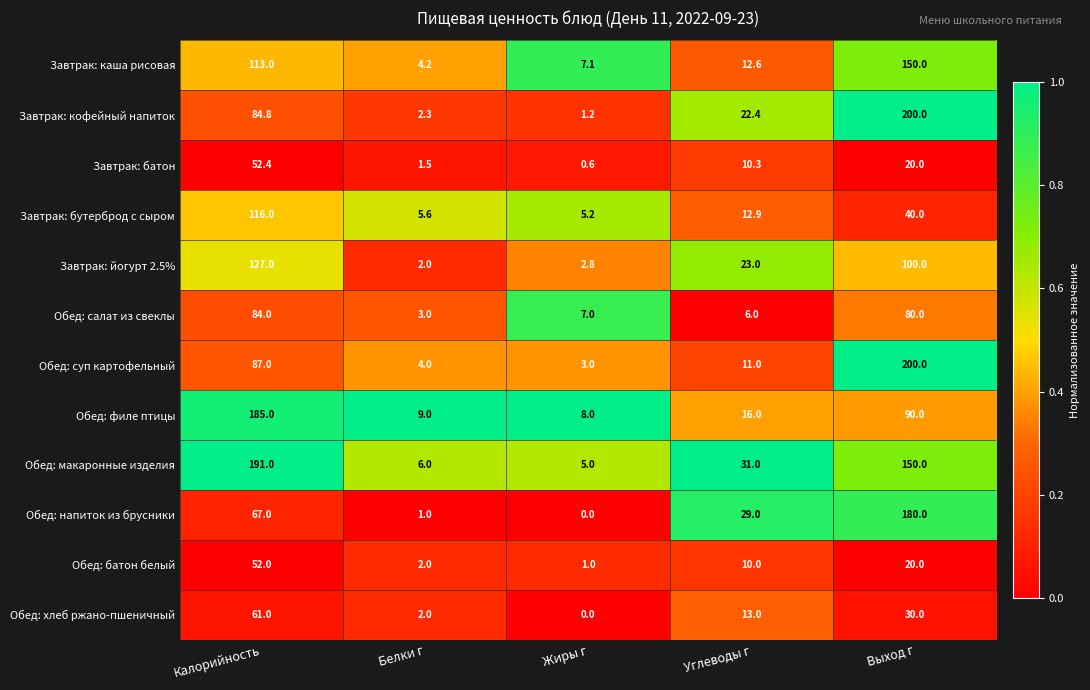

What is the average value of the Обед: напиток из брусники series?

55.4